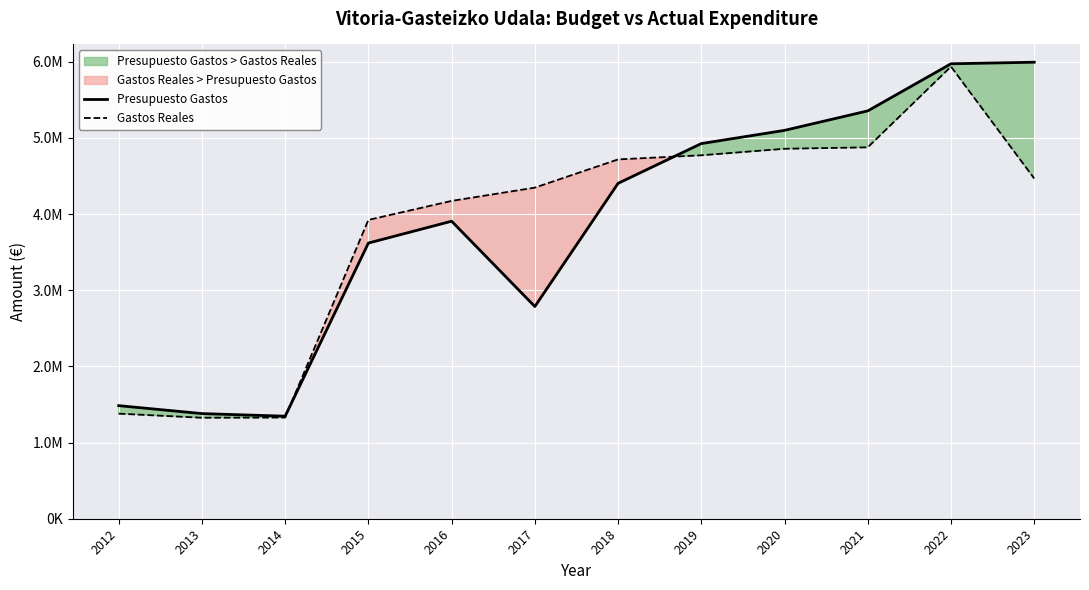

How many lines are shown in the chart?

2